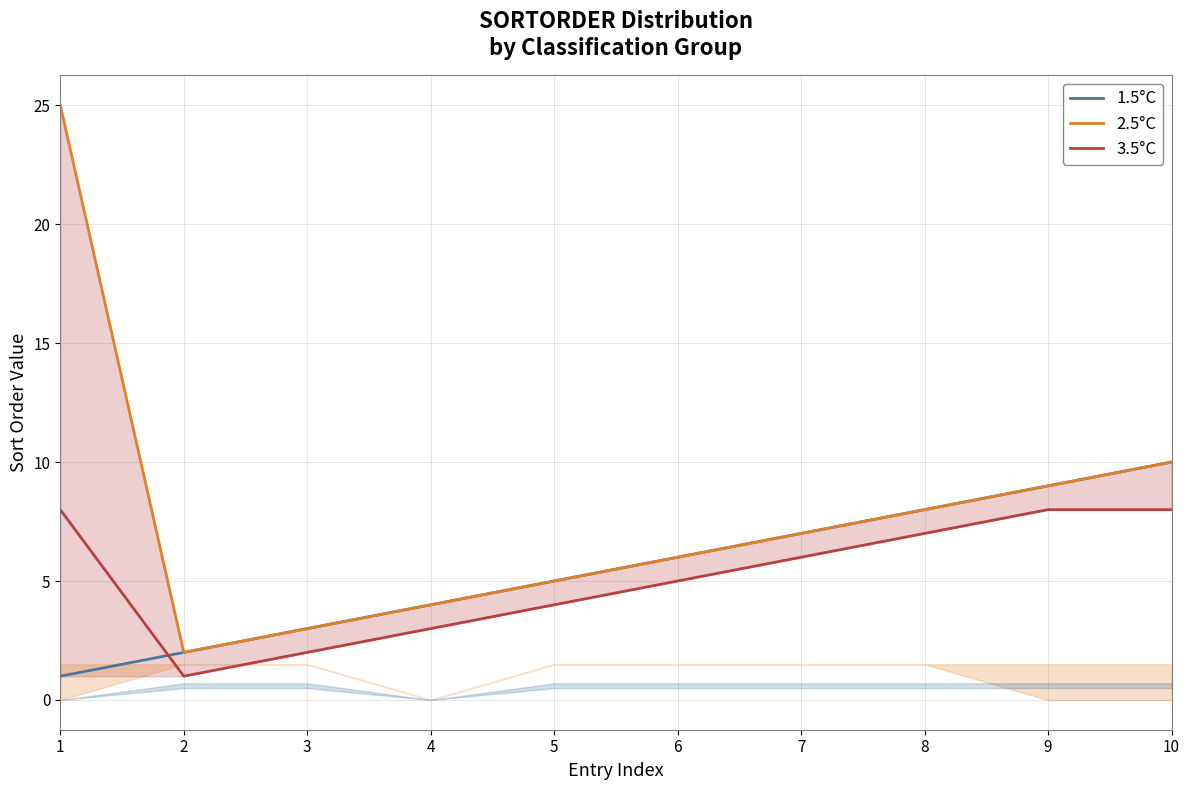

What is the approximate value of 1.5°C at 2?

2